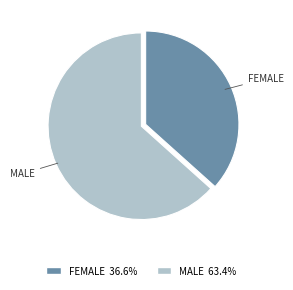

Is there a majority slice in this chart?

Yes